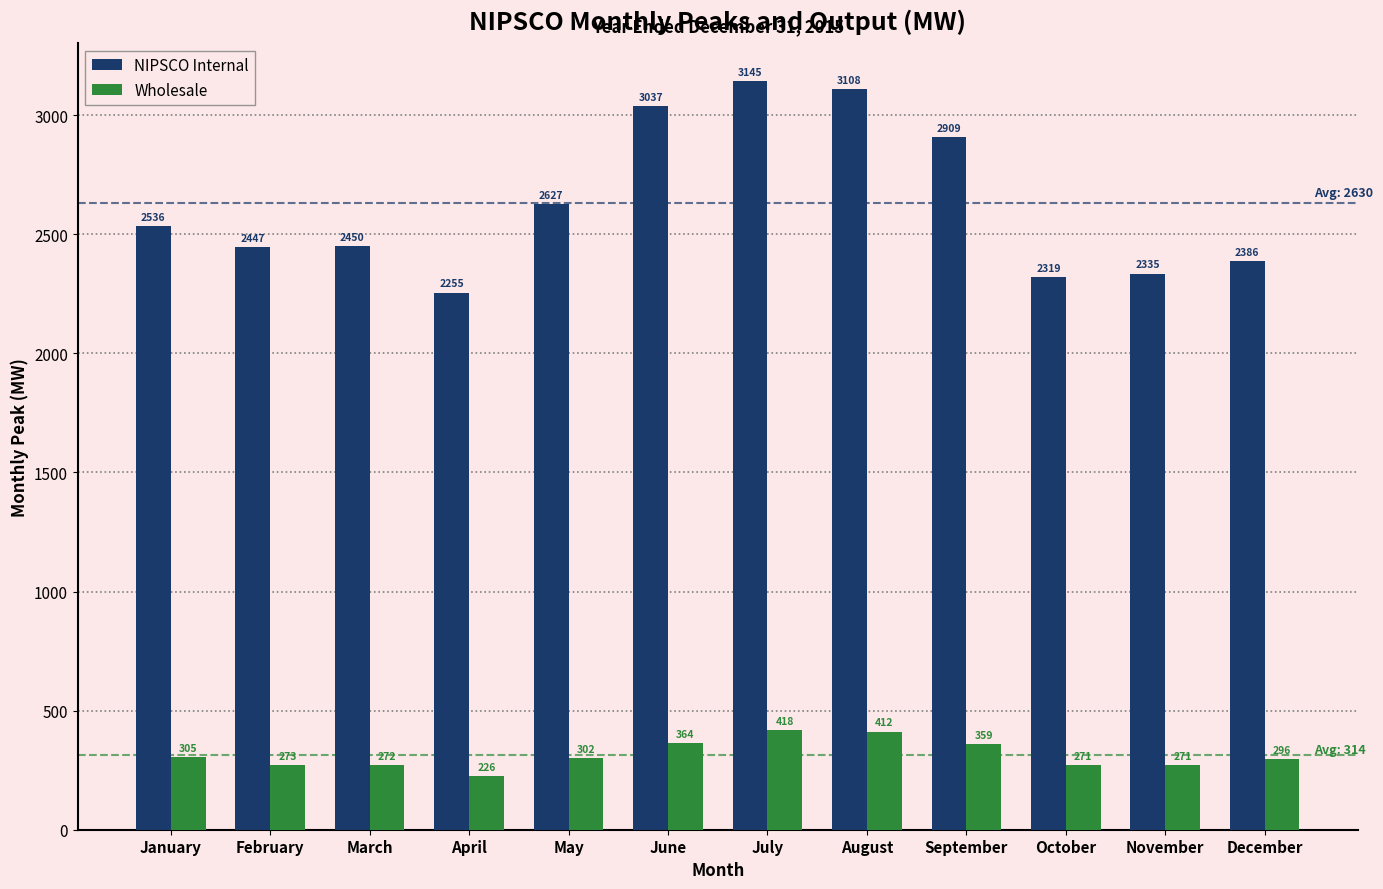

Reading left to right, what are all the values shown in this chart?

NIPSCO Internal: January=2536	February=2447	March=2450	April=2255	May=2627	June=3037	July=3145	August=3108	September=2909	October=2319	November=2335	December=2386
Wholesale: January=305	February=273	March=272	April=226	May=302	June=364	July=418	August=412	September=359	October=271	November=271	December=296